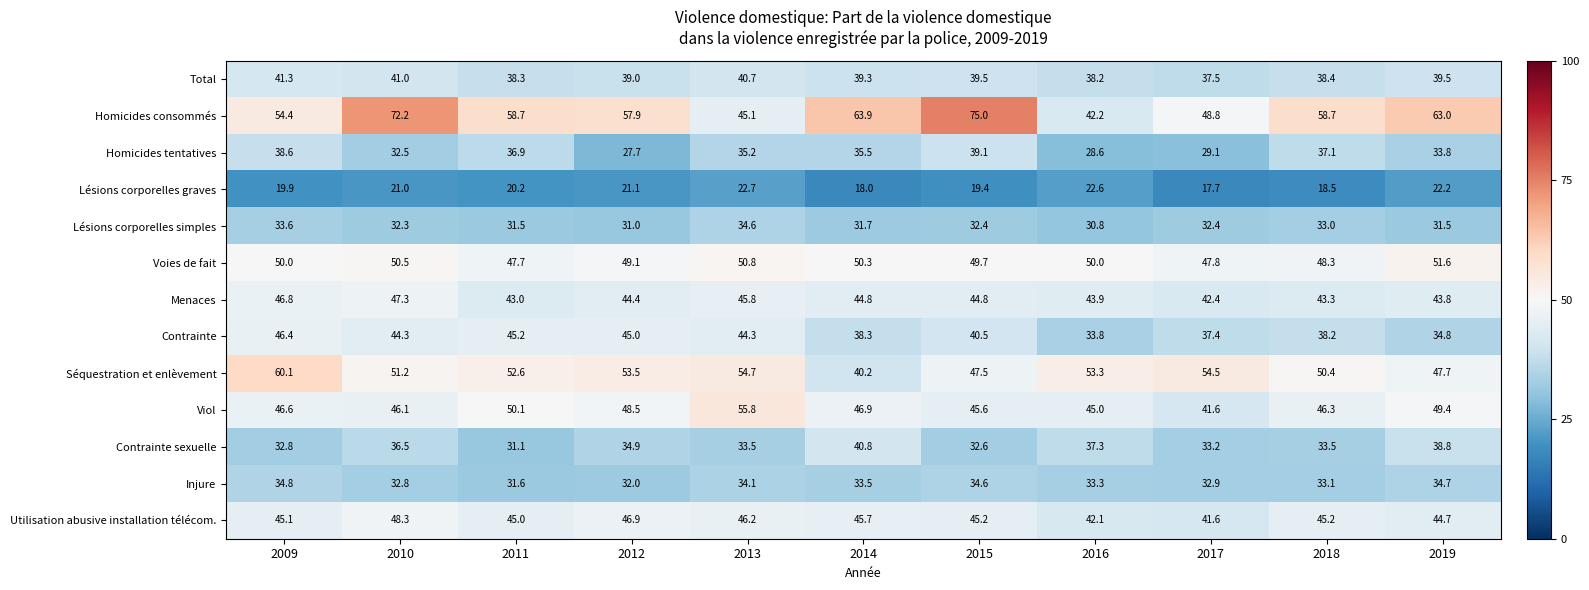

What is the minimum value shown in the chart?

17.7